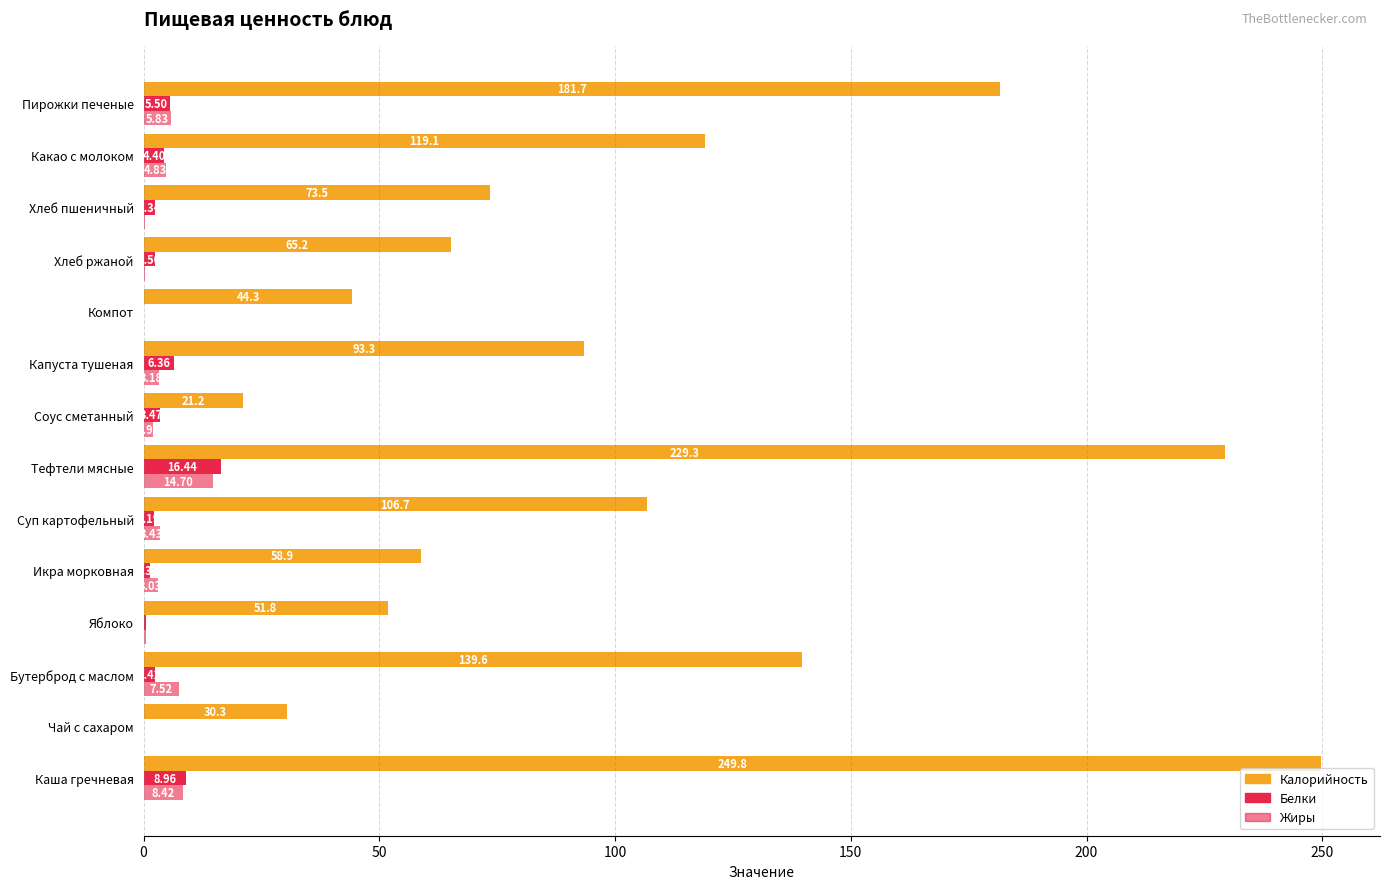

Count the number of categories in the chart.

14